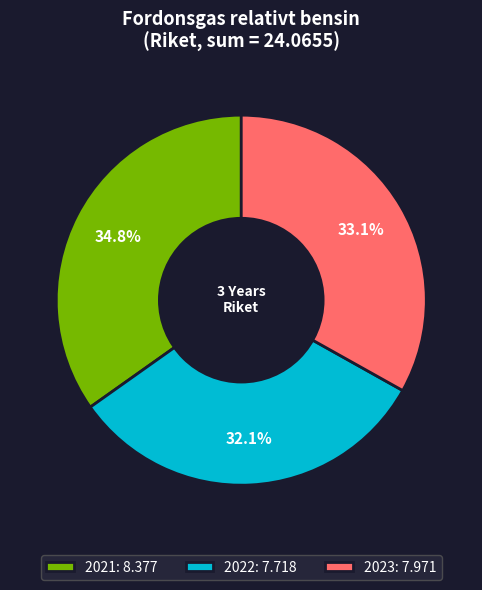

Is 2022 the majority of the pie?

No